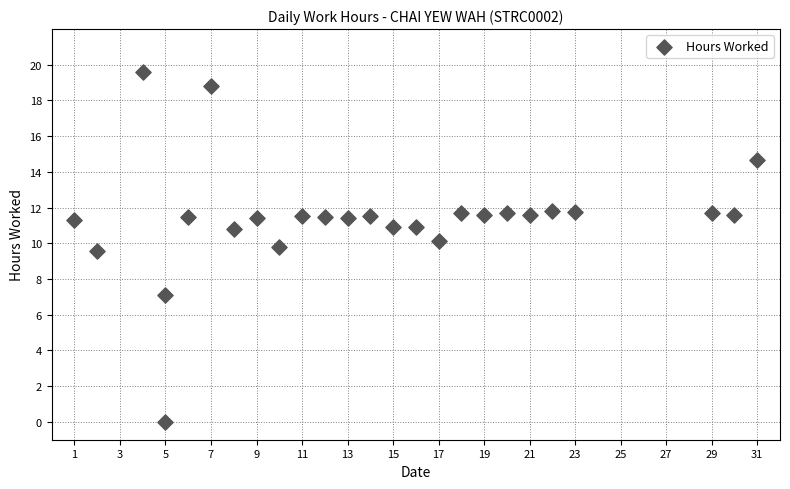

What is the range of Y values (max minus min)?

19.6